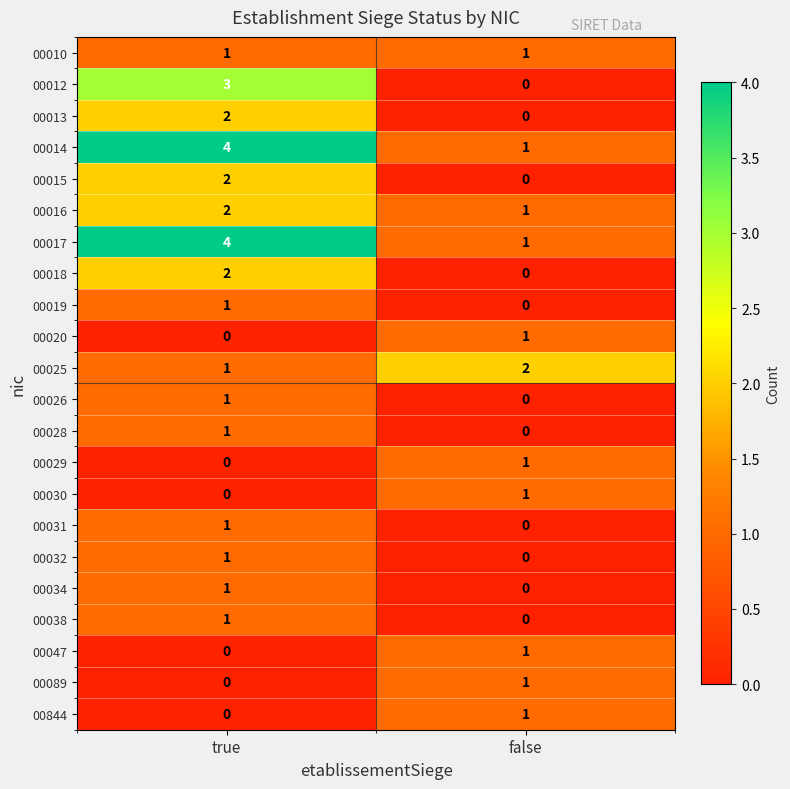

At which label does 00025 reach its minimum?

true